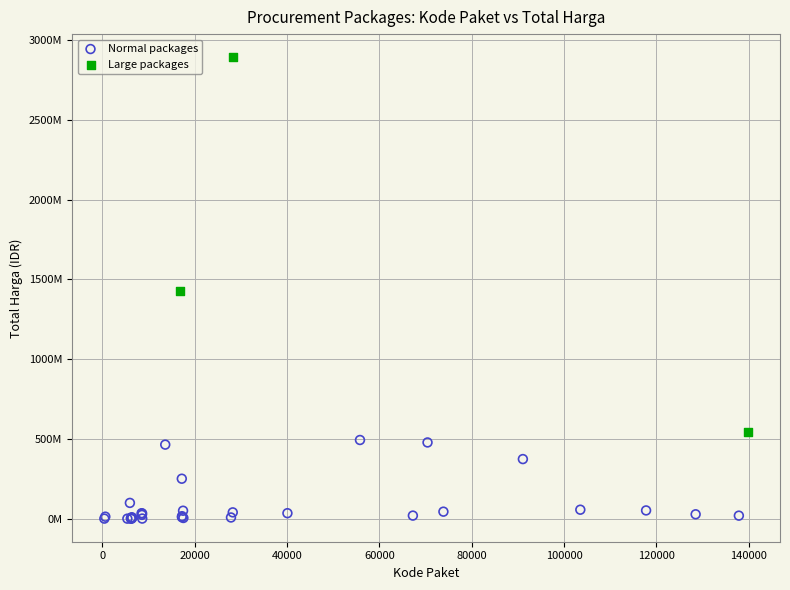

Which series has the largest Y range (max minus min)?

Large packages